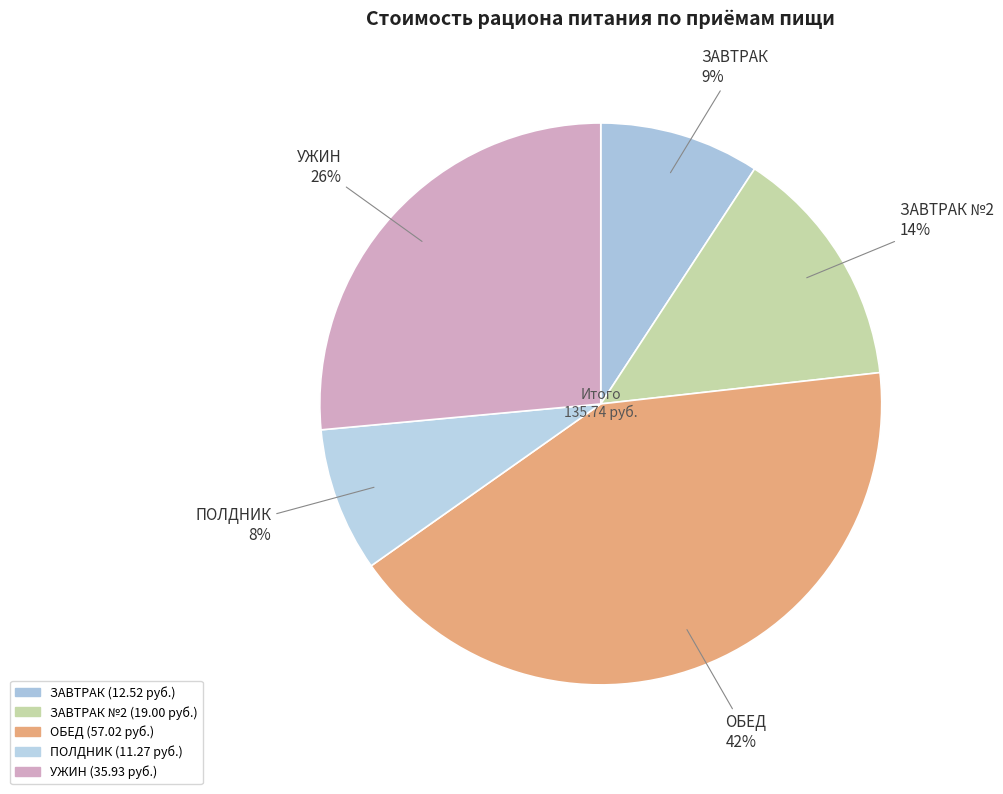

Which category has the biggest portion of the pie?

ОБЕД